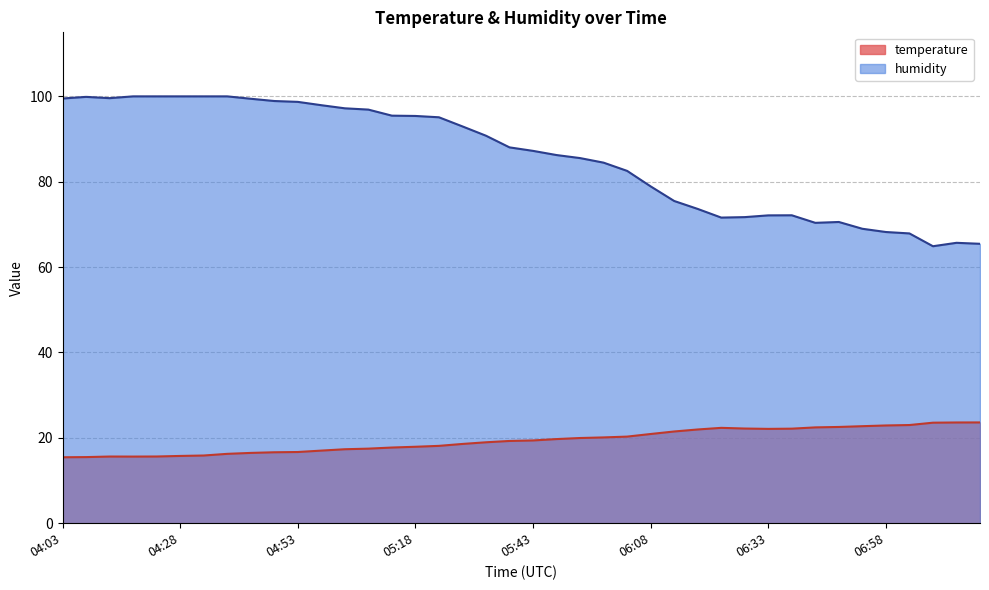

What is the smallest value displayed?

15.4